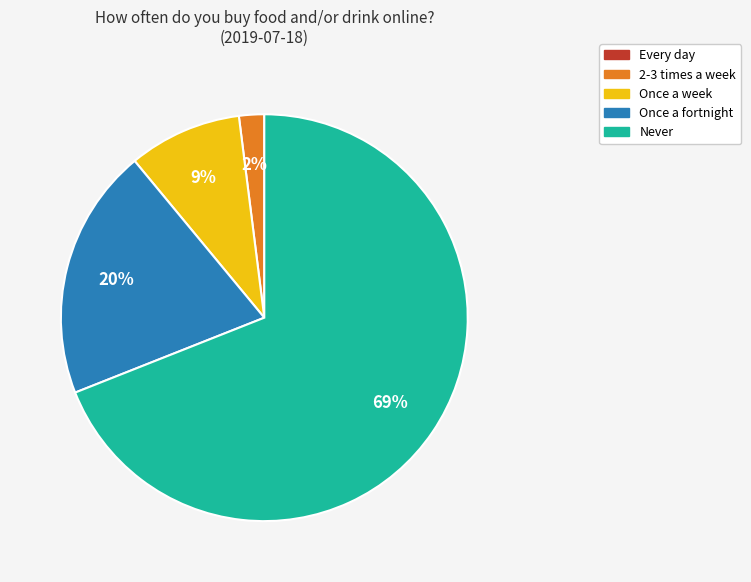

To the nearest percent, what is the average slice percentage?

25%